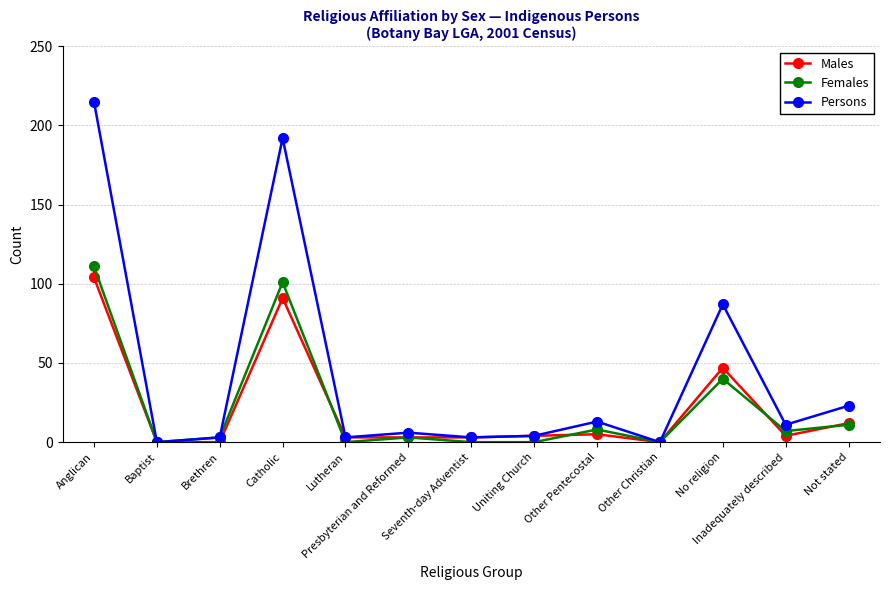

Which series has the largest total across all categories?

Persons